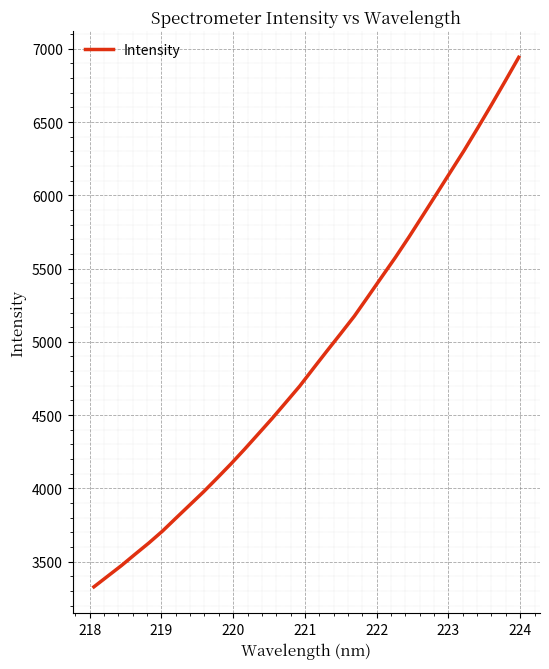

What is the difference between the maximum and minimum values?

3614.5